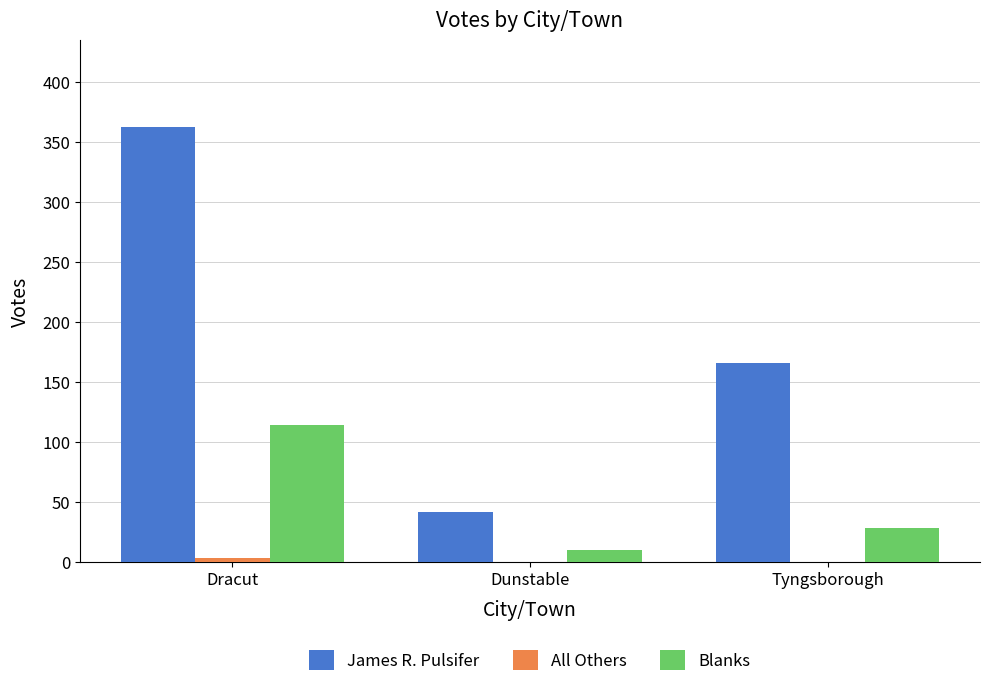

How many groups of bars are there?

3